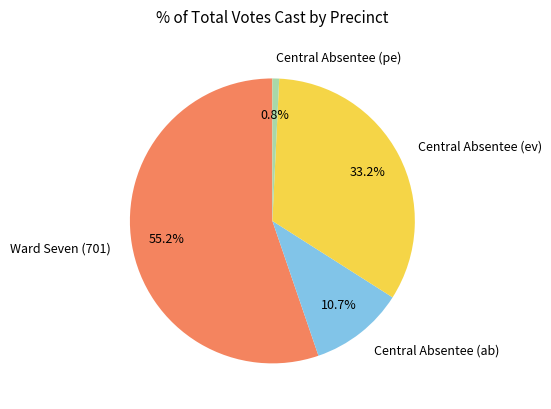

What percentage do Central Absentee (ab) and Central Absentee (pe) together represent?

11.5%